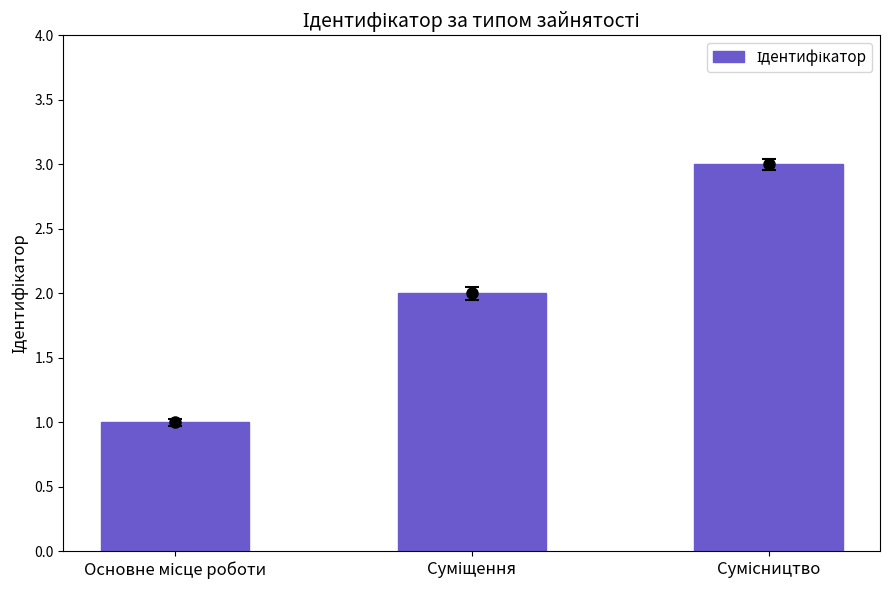

Reading left to right, list all the values displayed in this chart.

Основне місце роботи=1	Суміщення=2	Сумісництво=3